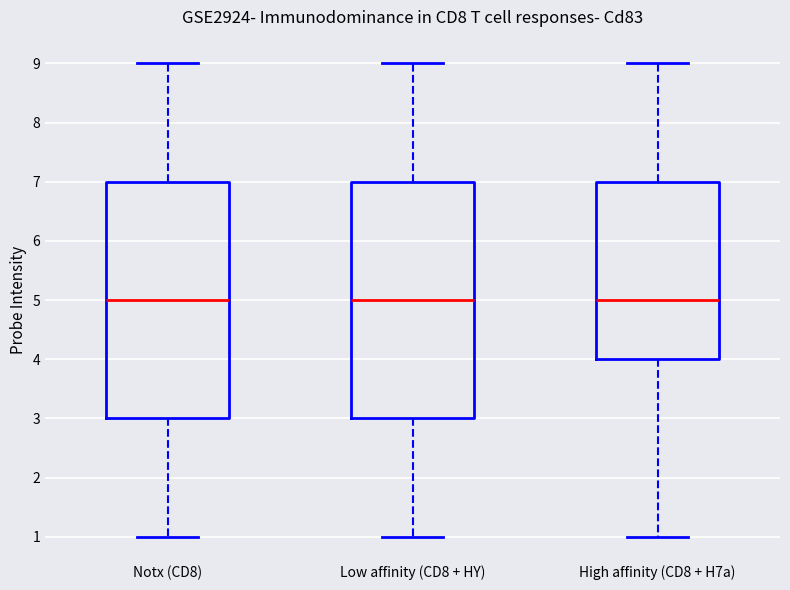

Reading left to right, transcribe this box plot: for each box, give where its median line is, the range the box spans, and where its two whiskers end, as read against the y-axis. The values are not printed on the chart, so give them approximately, as read against the axis.

Notx (CD8): median 5, box 3 to 7, whiskers 1 to 9
Low affinity (CD8 + HY): median 5, box 3 to 7, whiskers 1 to 9
High affinity (CD8 + H7a): median 5, box 4 to 7, whiskers 1 to 9